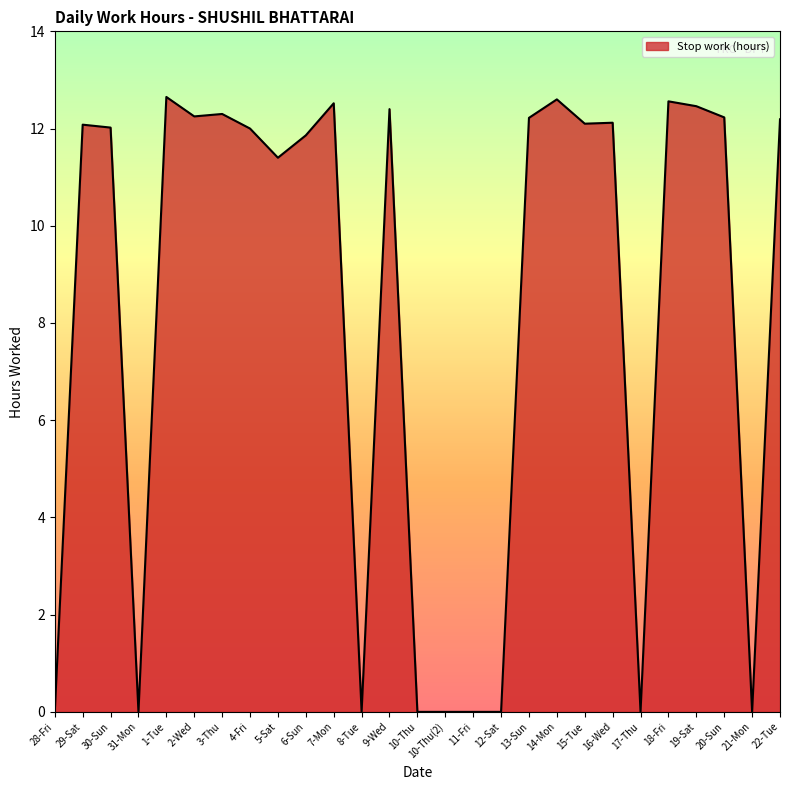

What value does the data have at 16-Wed?

12.1